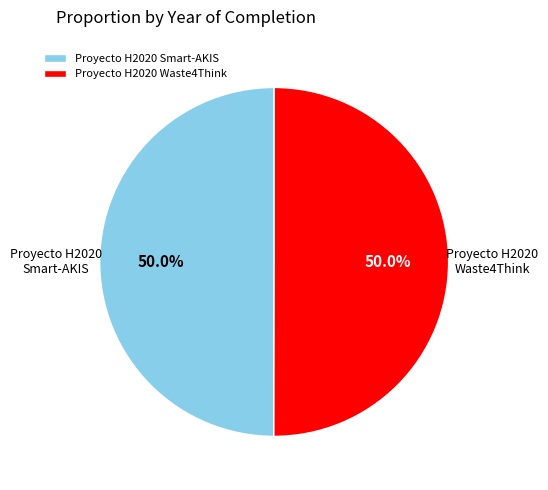

To the nearest percent, what is the average slice percentage?

50%